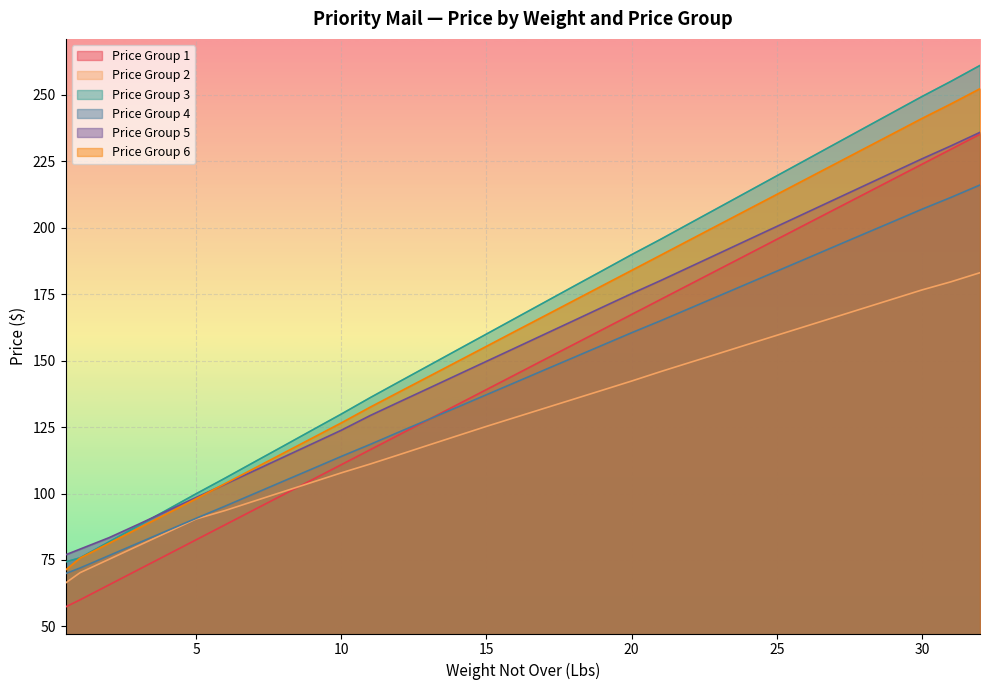

Does the chart display data point markers on the line(s)?

No